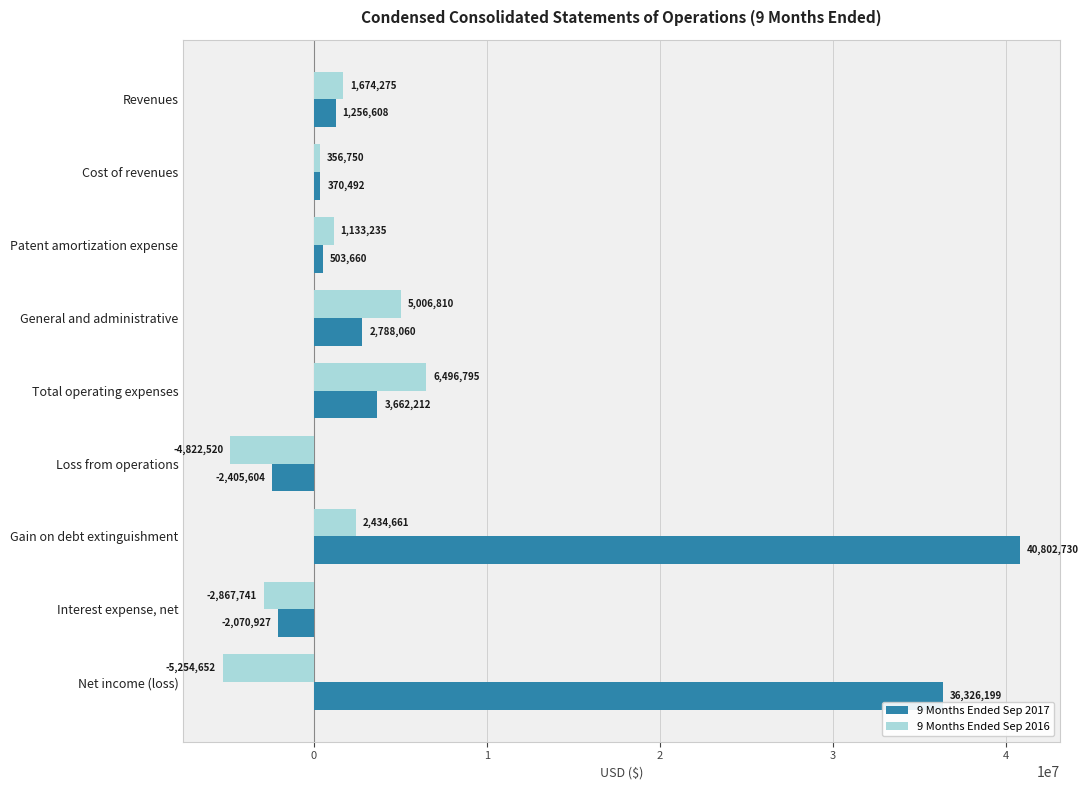

At how many categories does at least one series exceed 22764345?

2